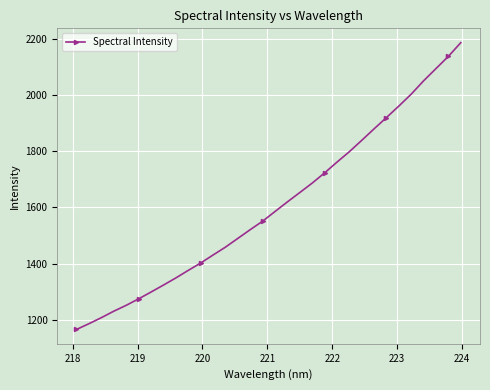

What is the value of the 9th point from the left?

1348.7